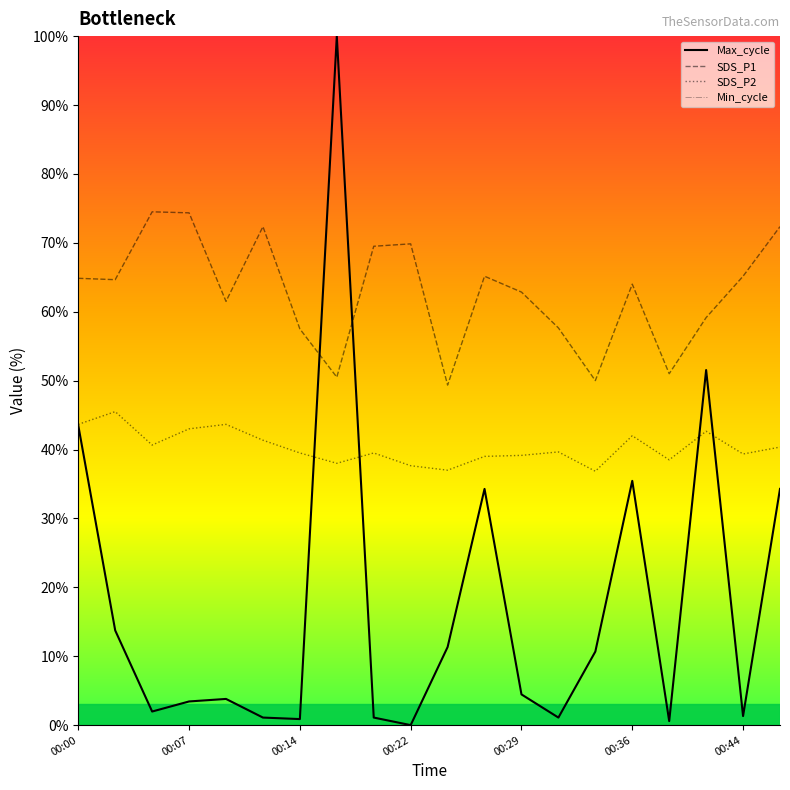

Which series changed the most between 10 and 19?

SDS_P1